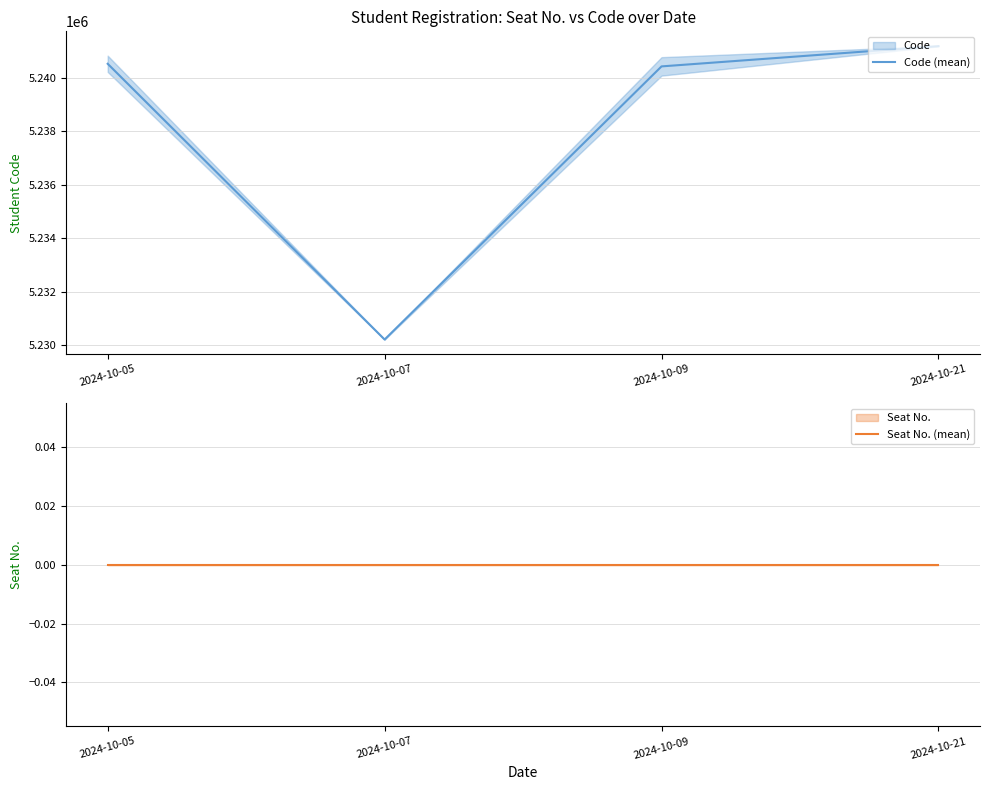

What are all the series names shown in the legend?

Code (mean), Seat No. (mean)